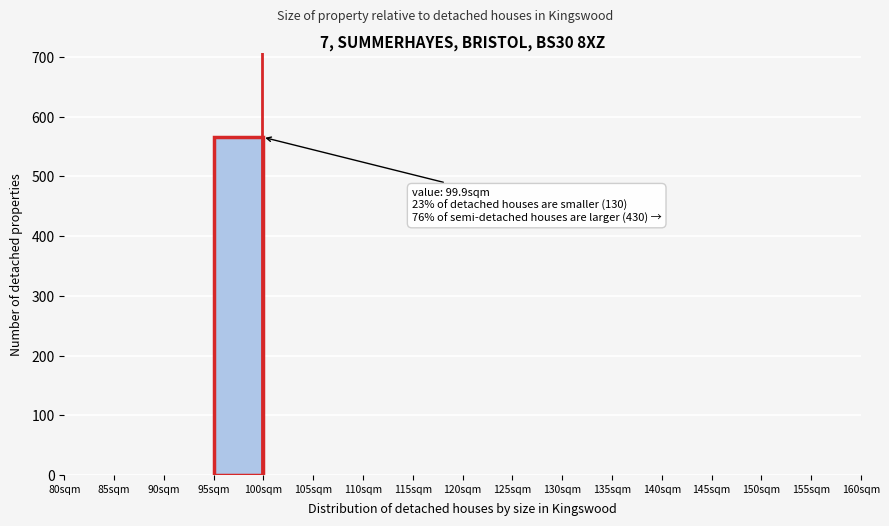

Over which range of the x-axis is the bar tallest?

95 to 100